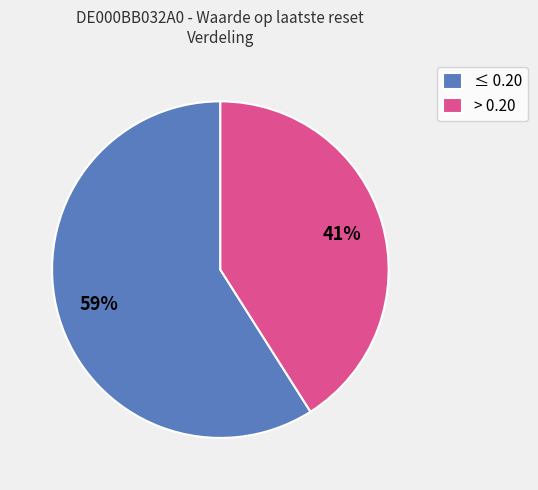

To the nearest percent, what is the average slice percentage?

50%